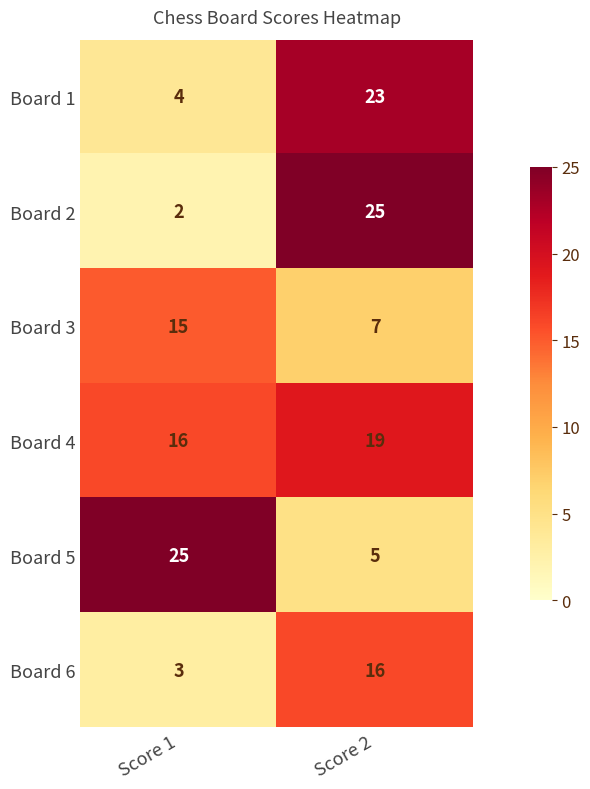

How many values in the Board 3 series are below 15?

1